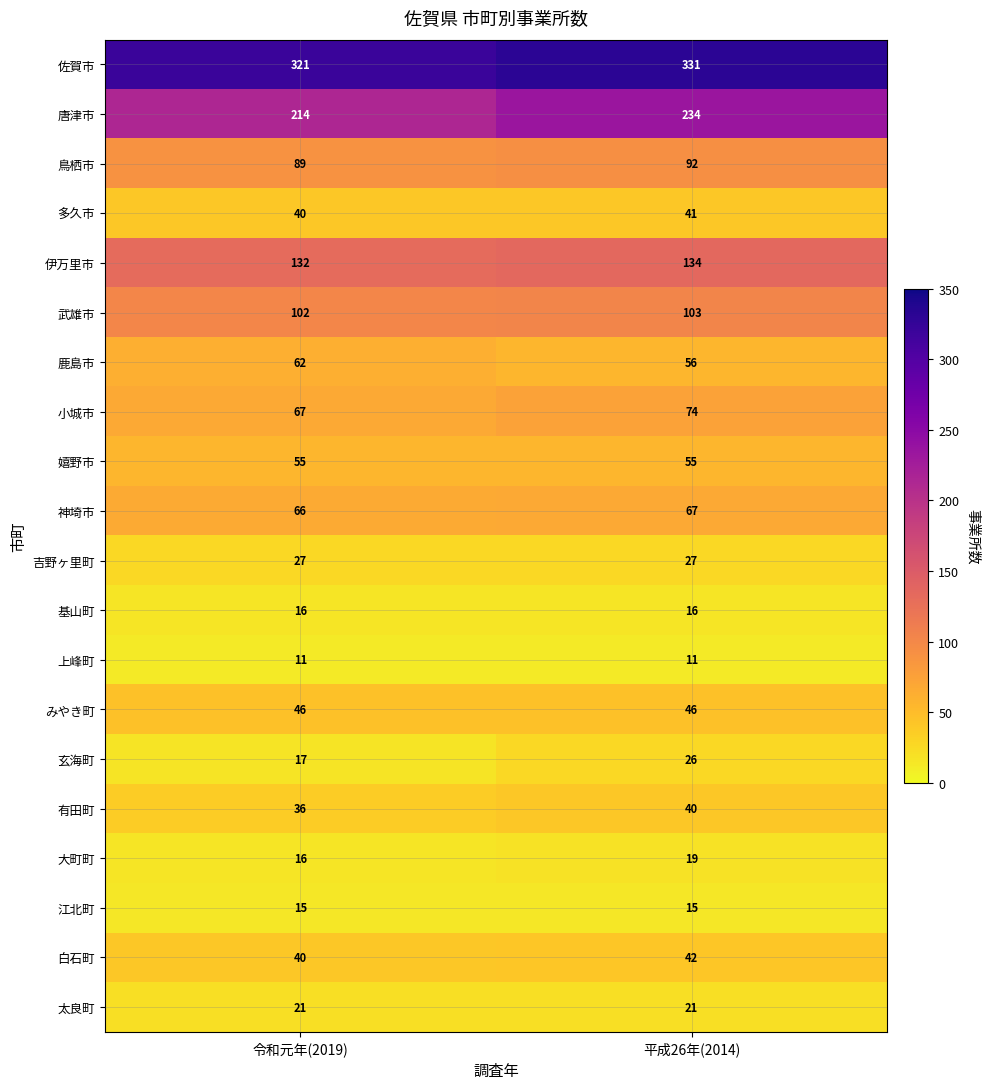

What is the maximum value for 江北町?

15